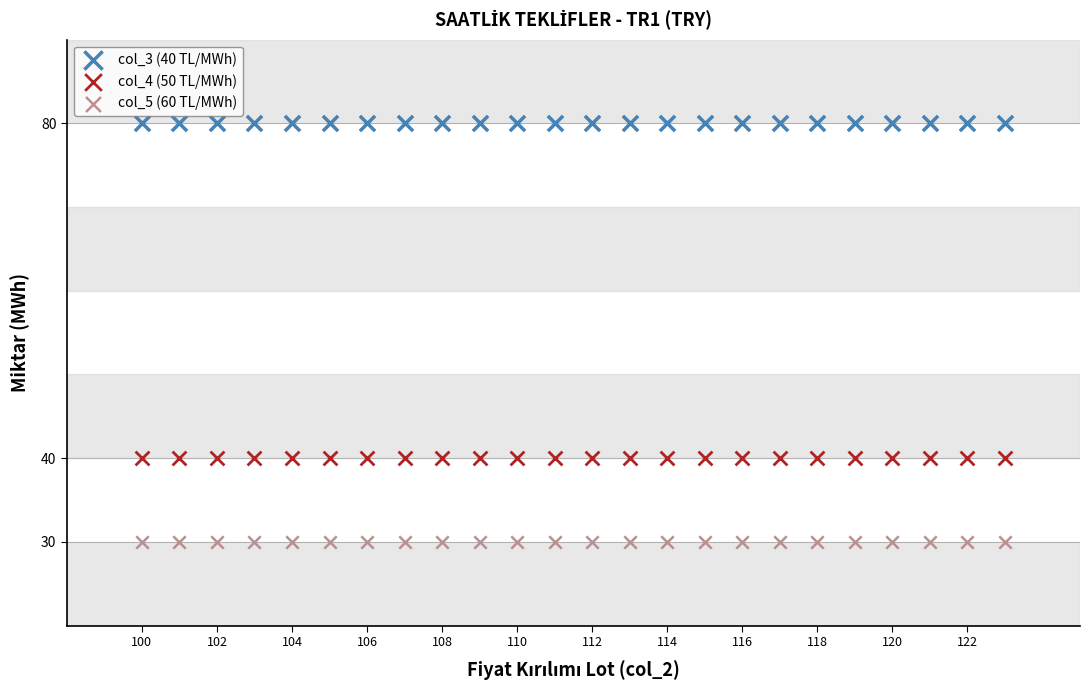

What are all the series names shown in the legend?

col_3 (40 TL/MWh), col_4 (50 TL/MWh), col_5 (60 TL/MWh)